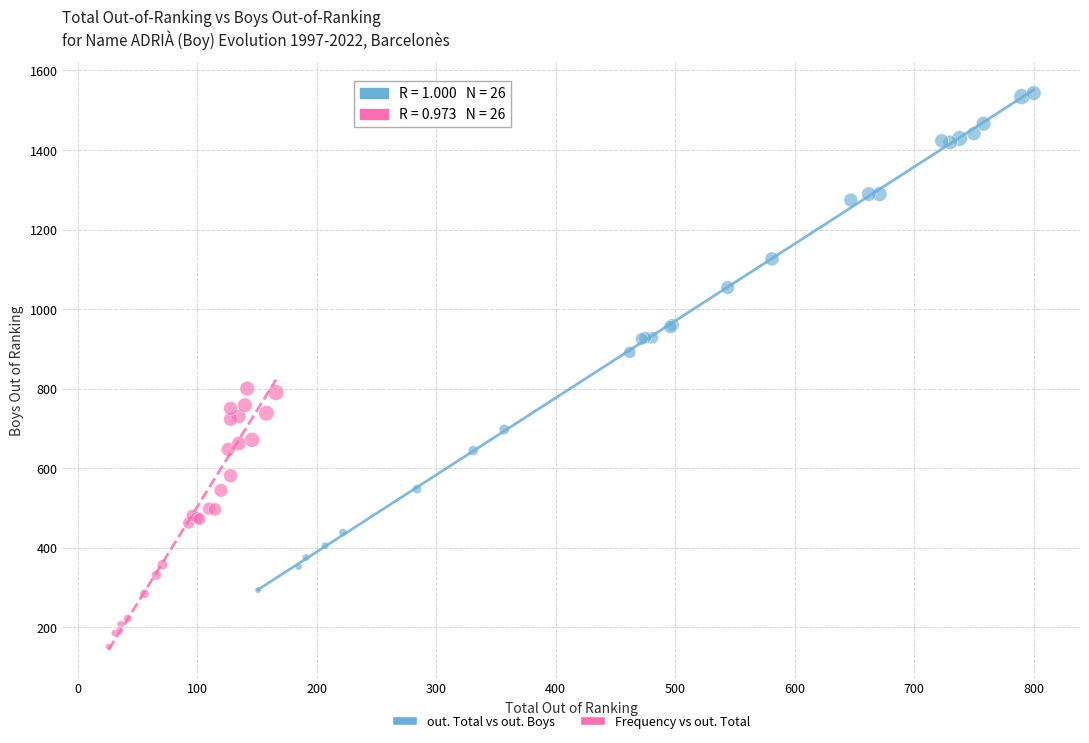

Which series contains the lowest Y value?

Frequency vs out. Total